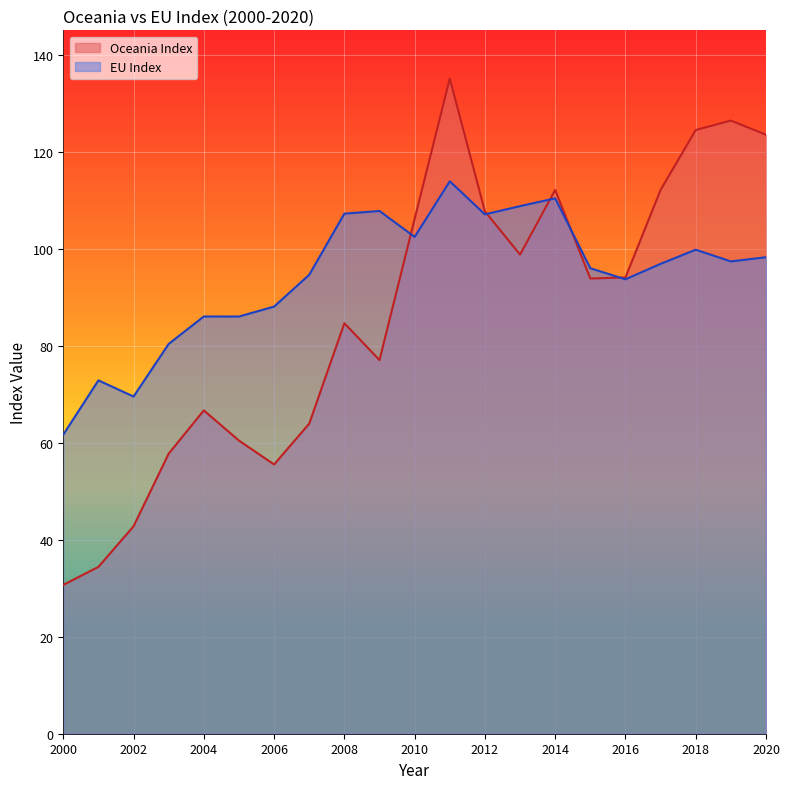

List the series in order of their overall mean, highest first.

EU Index, Oceania Index